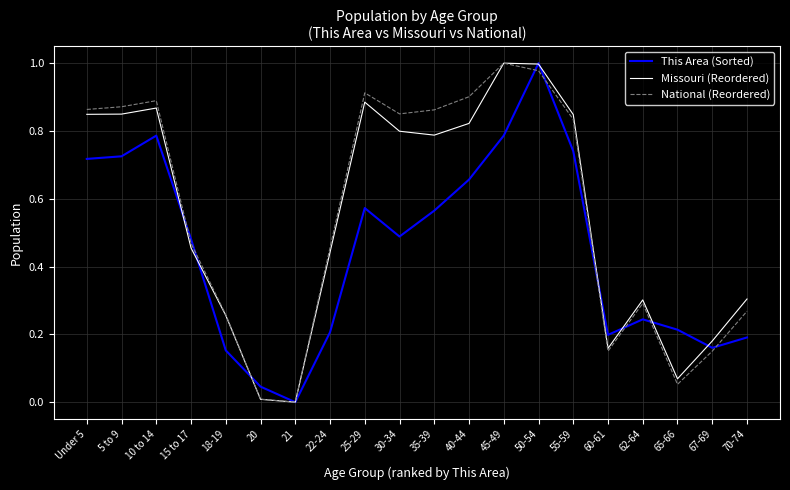

The value of Missouri (Reordered) at 18-19 is 0.3. True or false?

True